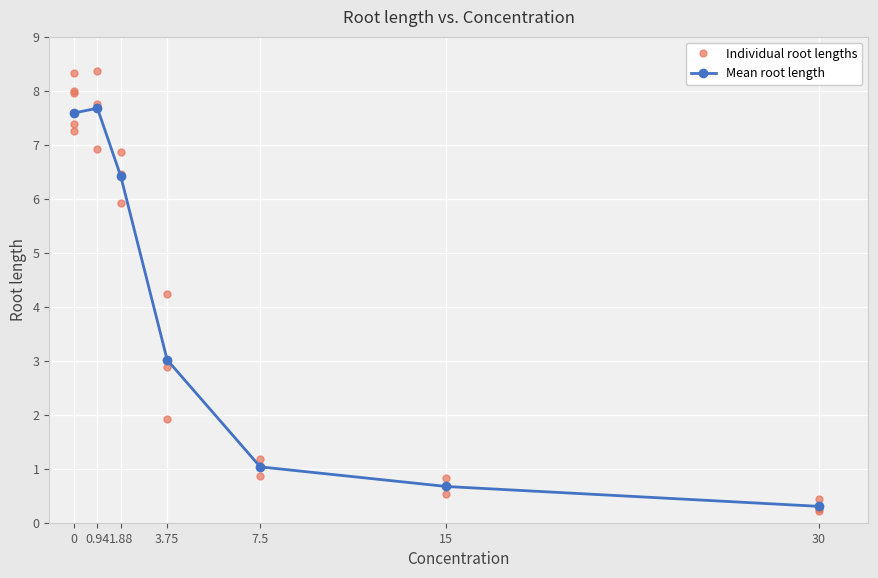

Reading left to right, what are all the values shown in this chart?

0=7.6	0.94=7.7	1.88=6.4	3.75=3.0	7.5=1.0	15=0.7	30=0.3